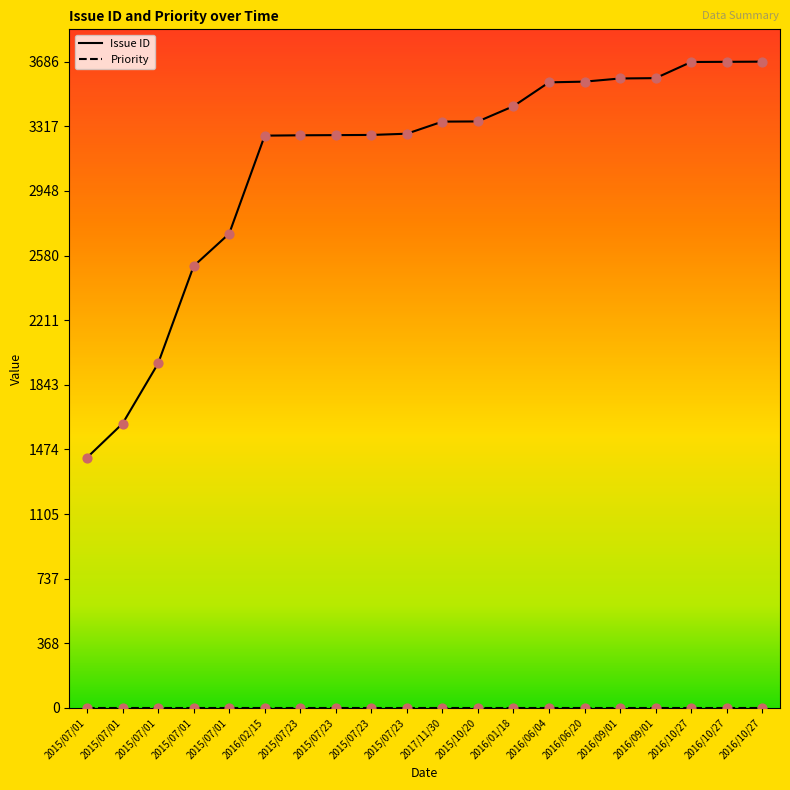

What is the change in value from 2016/09/01 to 2016/10/27?

+93